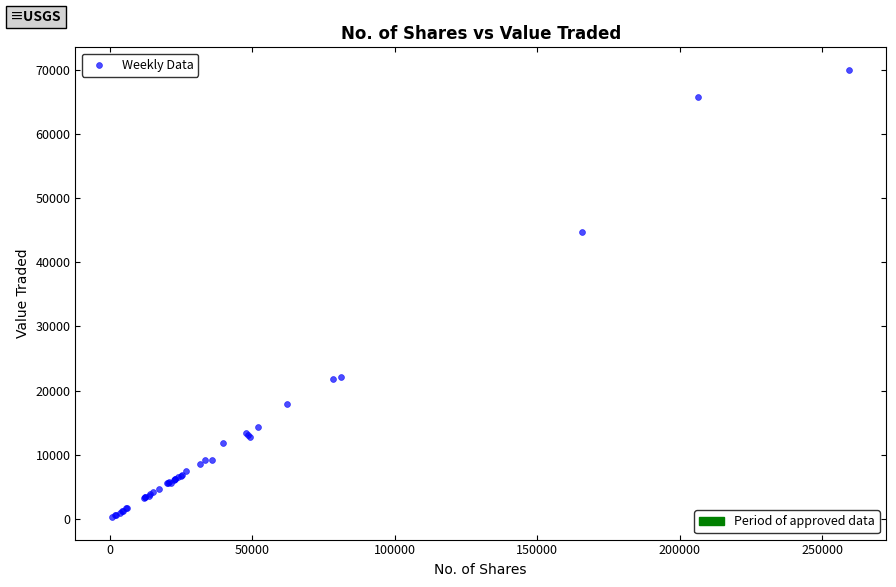

What Y value in the scatter plot is closest to 35149?

44733